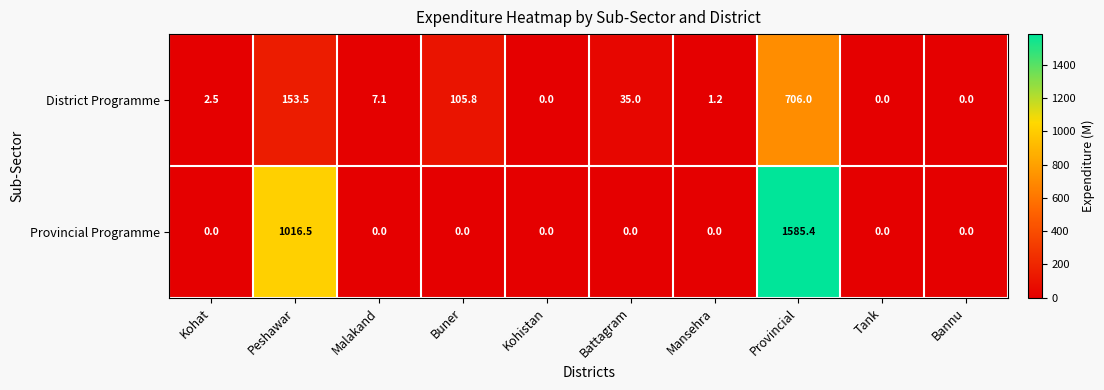

At which label is District Programme closest to 353?

Peshawar